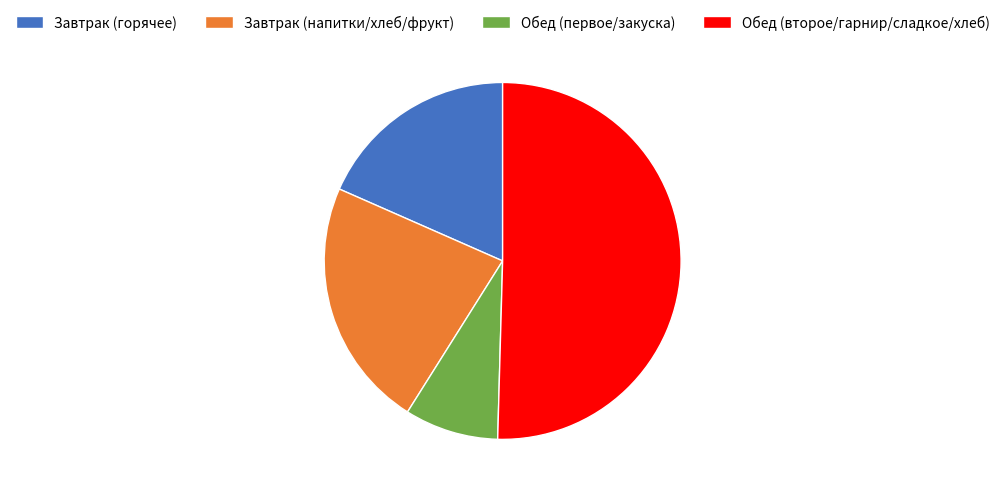

Does Обед (первое/закуска) account for over 50% of the chart?

No